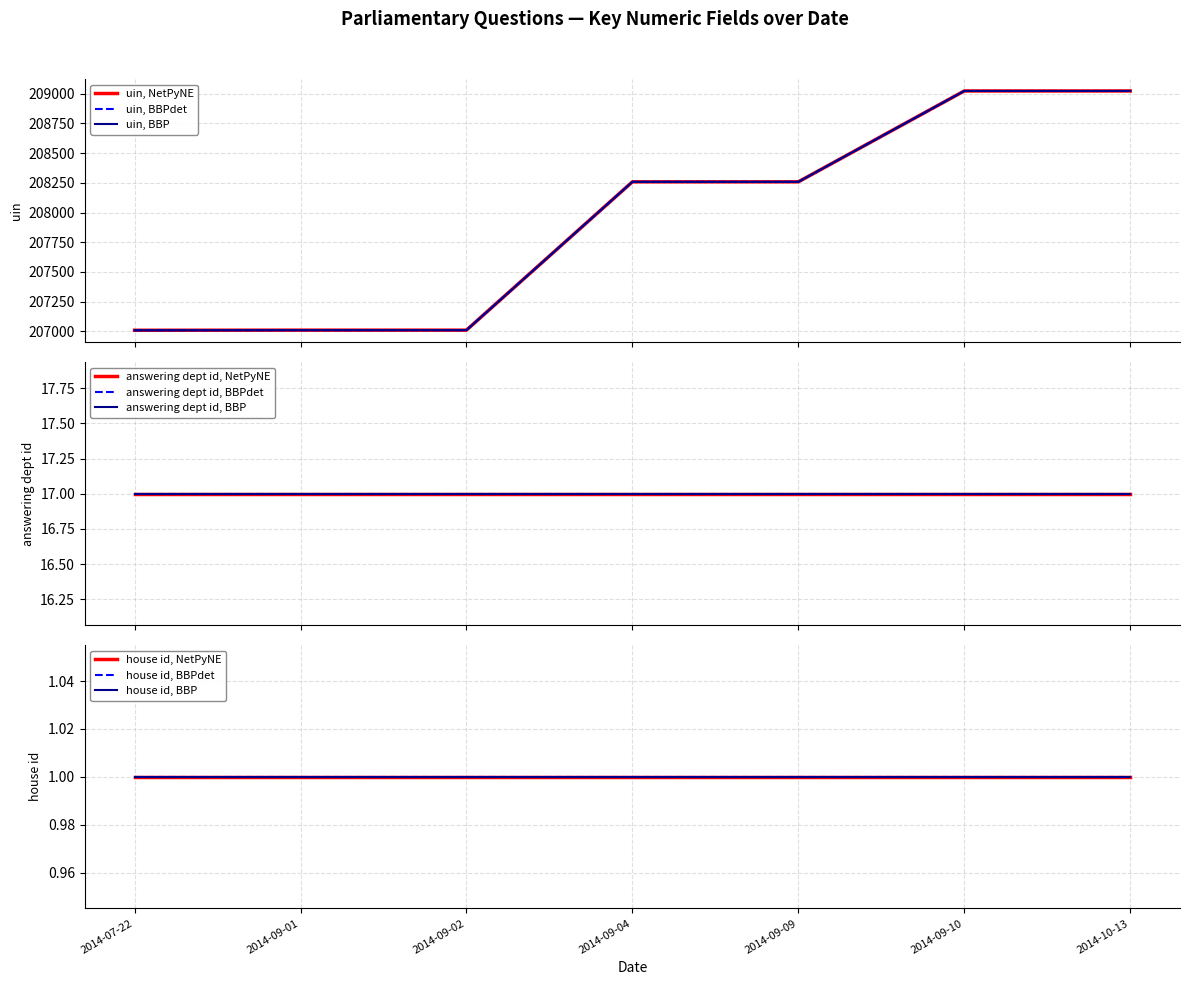

Reading left to right, transcribe all the data shown in this chart.

uin: 207010	207011	207011	208258	208258	209022	209022
answering dept id: 17	17	17	17	17	17	17
house id: 1	1	1	1	1	1	1